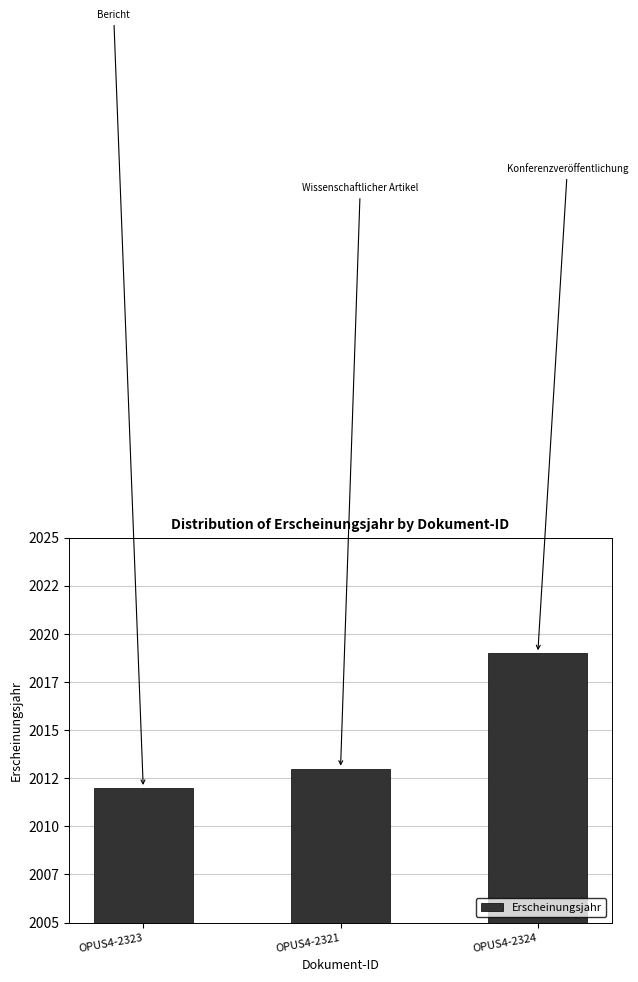

What is the difference between the values at OPUS4-2324 and OPUS4-2323?

7